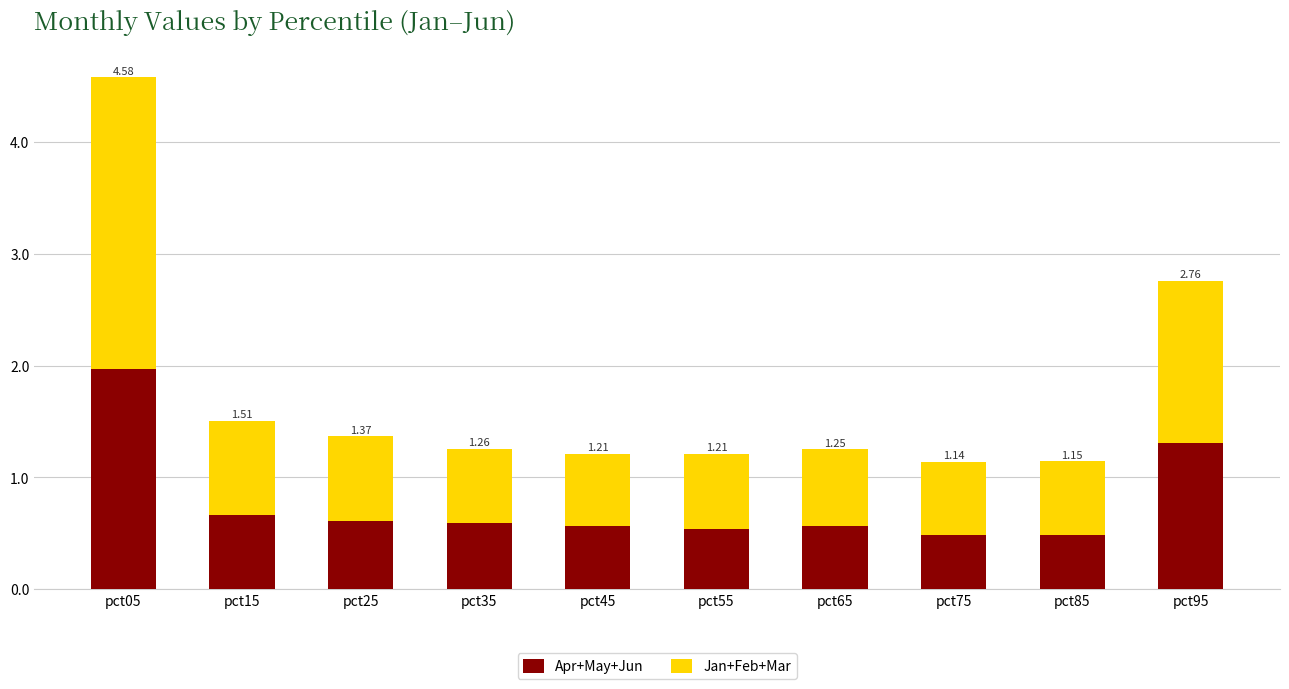

Where is Jan+Feb+Mar nearest to the value 1?

pct15